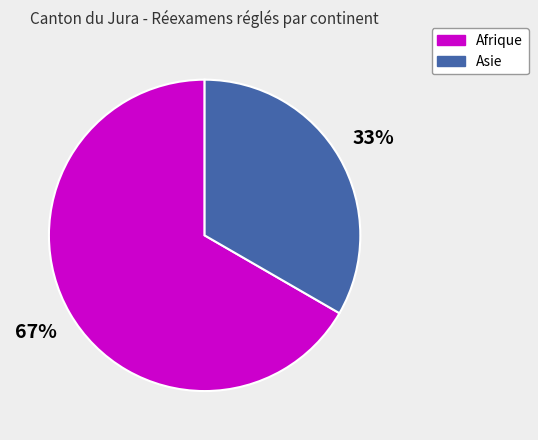

The Afrique slice represents 52% of the pie. True or false?

False